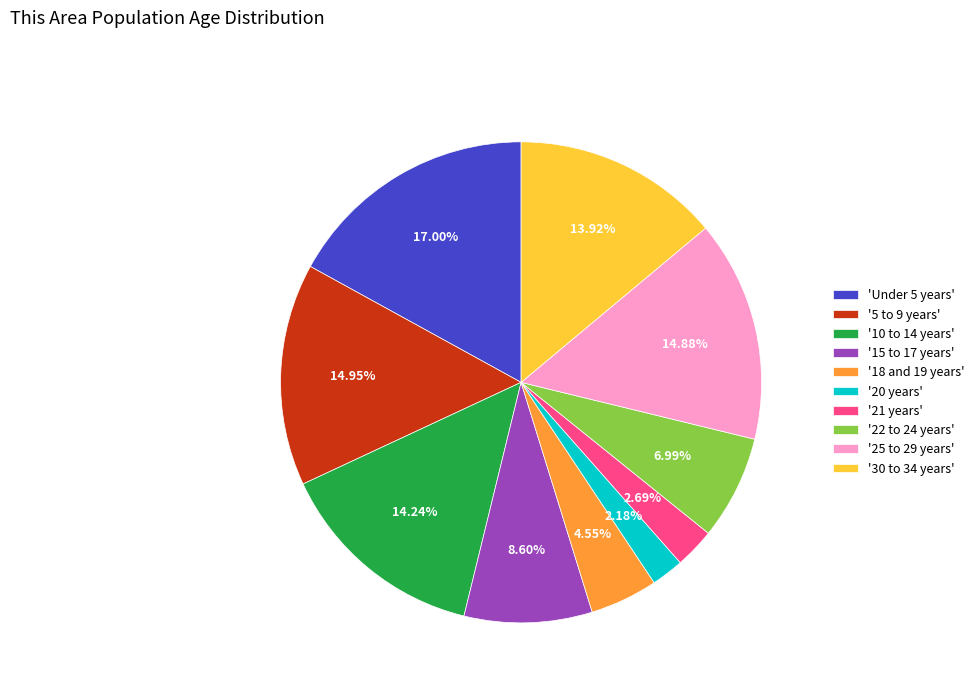

What is the ratio of the value at '21 years' to the value at '18 and 19 years'?

0.6